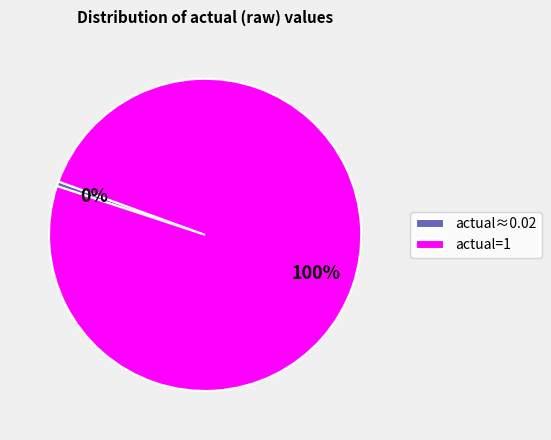

Does any single category account for the majority?

Yes